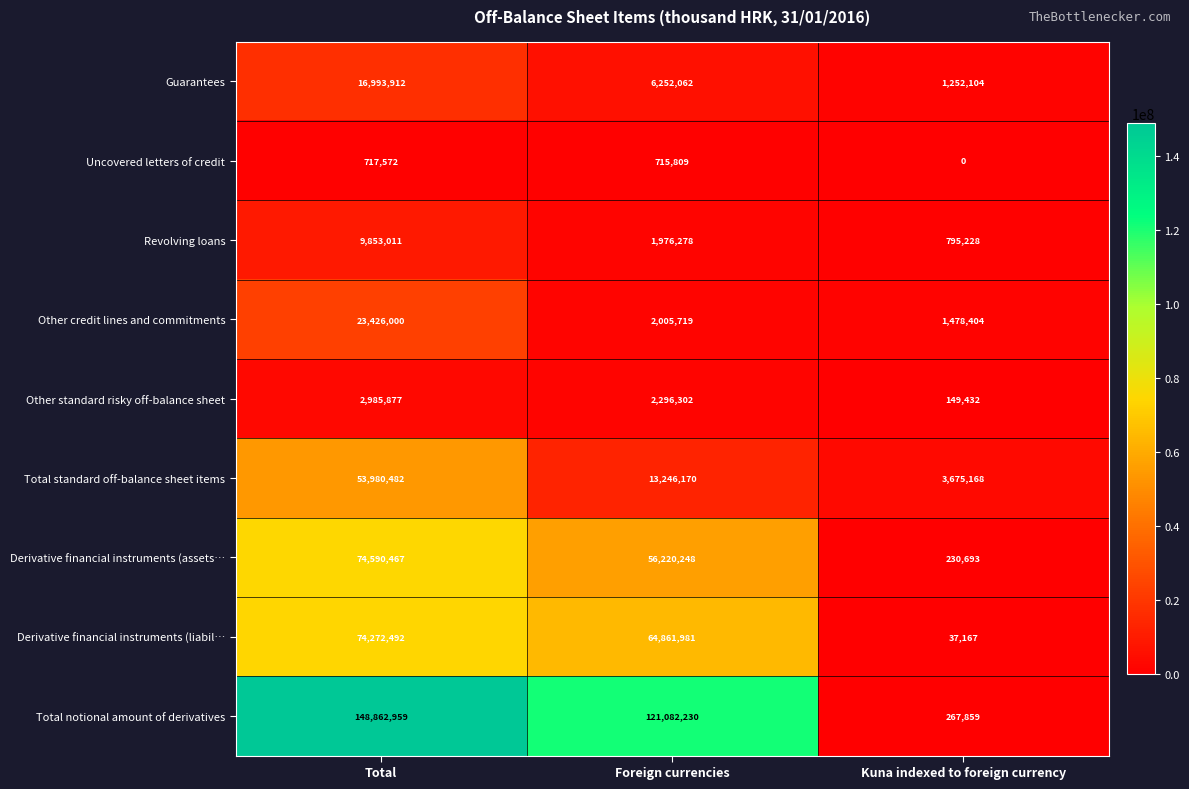

What is the difference between the Guarantees values at Kuna indexed to foreign currency and Foreign currencies?

4999958